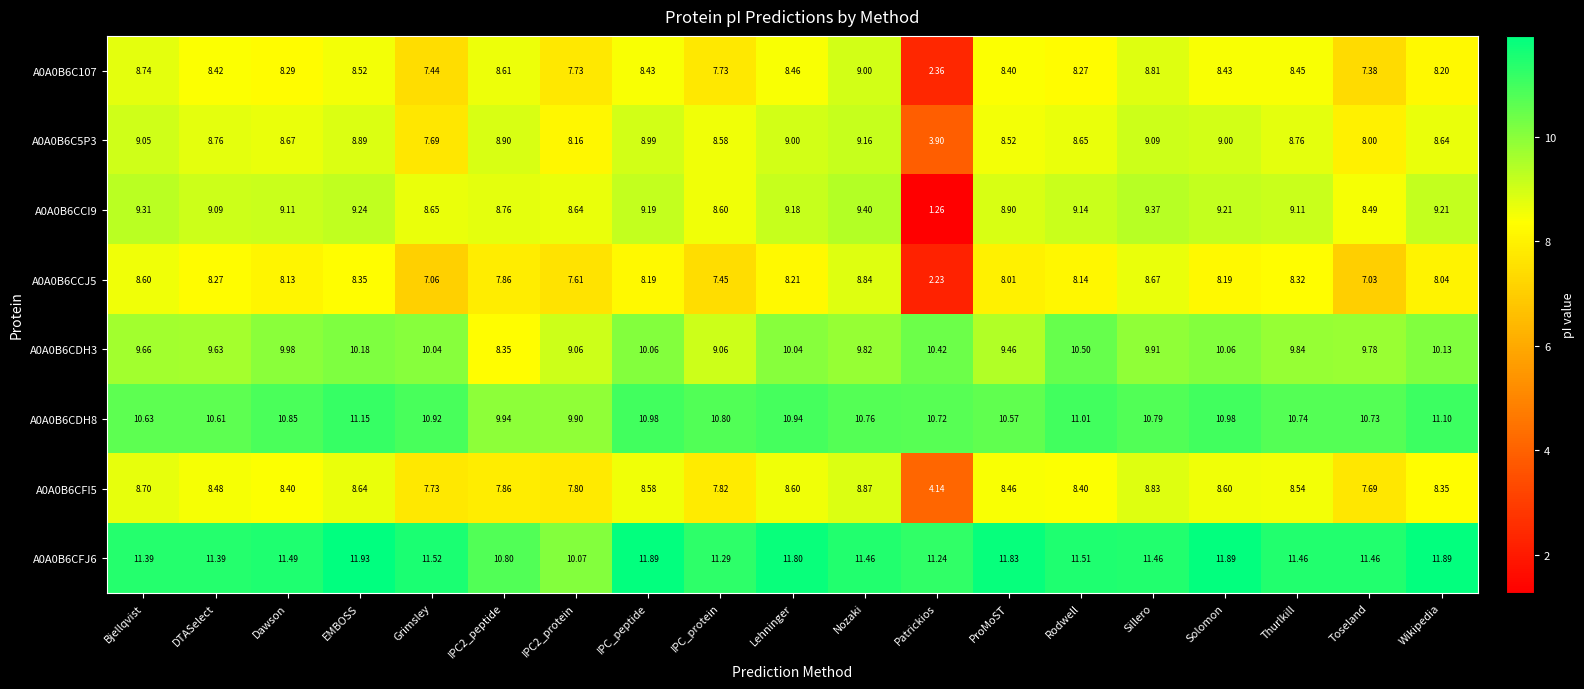

At which category does the chart reach its peak across all series?

EMBOSS